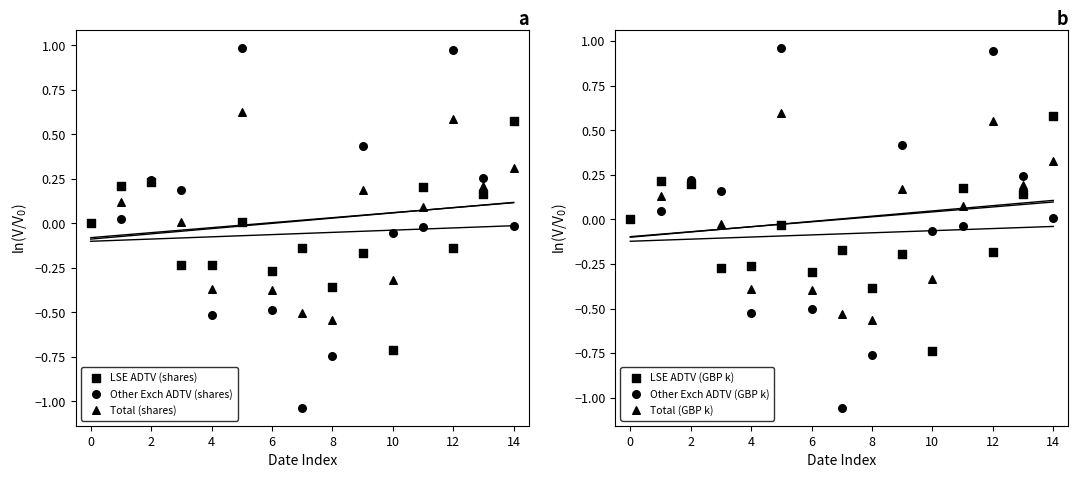

At how many categories does at least one series exceed 0?

9